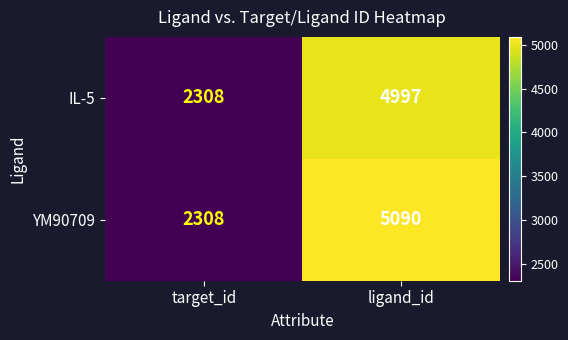

Which series changed the most between target_id and ligand_id?

YM90709